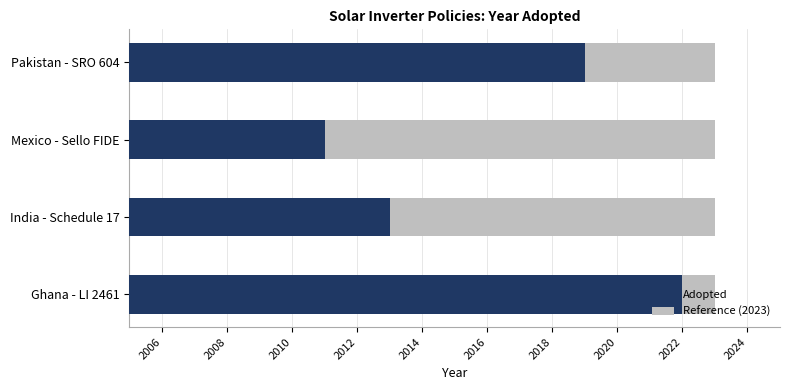

The value of Adopted at Pakistan - SRO 604 is 29.0. True or false?

False